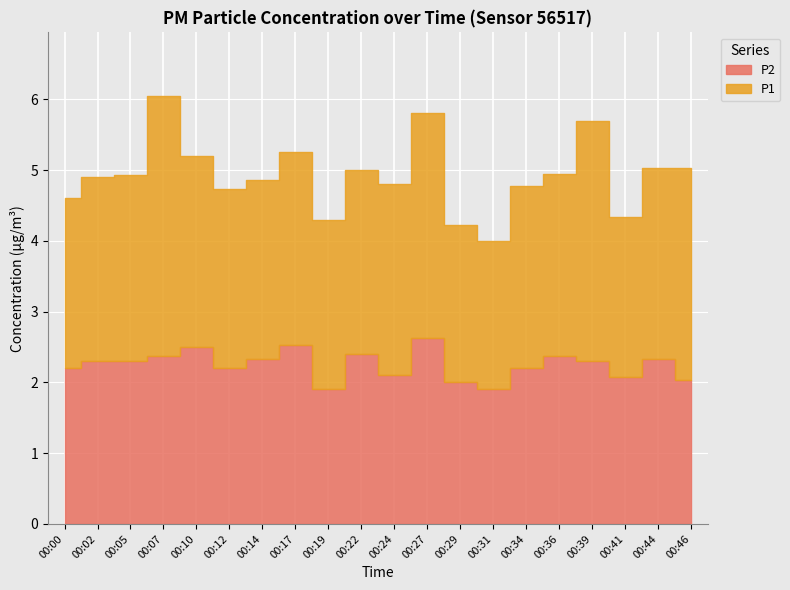

Rank the categories by P2 value from lowest to highest.

00:19, 00:31, 00:29, 00:46, 00:41, 00:24, 00:00, 00:12, 00:34, 00:02, 00:05, 00:39, 00:14, 00:44, 00:07, 00:36, 00:22, 00:10, 00:17, 00:27